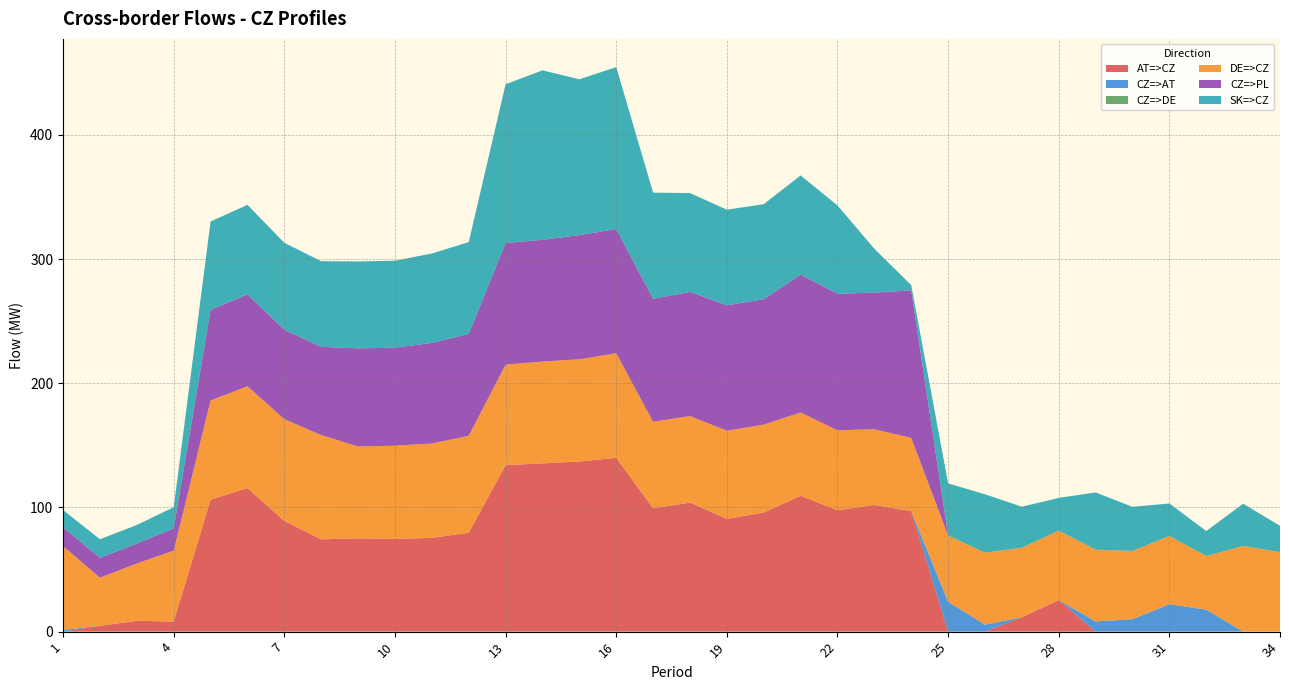

Reading left to right, transcribe all the data shown in this chart.

AT=>CZ: 0.0	4.7	8.7	8.1	106.2	115.6	89.1	74.3	75.1	74.7	75.5	79.7	134.0	135.5	137.0	140.0	99.3	103.9	90.8	95.9	109.4	97.7	102.0	97.0	0.0	0.0	11.6	25.4	0.0	0.0	0.0	0.0	0.0	0.0
CZ=>AT: 1.4	0.0	0.0	0.0	0.0	0.0	0.0	0.0	0.0	0.0	0.0	0.0	0.0	0.0	0.0	0.0	0.0	0.0	0.0	0.0	0.0	0.0	0.0	0.0	24.1	5.6	0.0	0.0	8.2	10.0	22.1	17.7	0.0	0.0
CZ=>DE: 0.0	0.0	0.0	0.0	0.0	0.0	0.0	0.0	0.0	0.0	0.0	0.0	0.0	0.0	0.0	0.0	0.0	0.0	0.0	0.0	0.0	0.0	0.0	0.0	0.0	0.0	0.0	0.0	0.0	0.0	0.0	0.0	0.0	0.0
DE=>CZ: 67.5	38.7	46.2	57.1	80.0	82.0	82.0	84.0	74.0	75.0	76.0	78.0	81.0	82.0	82.3	84.2	69.7	69.7	71.0	70.8	67.1	64.4	61.0	59.0	53.3	58.0	56.0	56.0	57.8	55.0	55.0	43.2	69.0	64.0
CZ=>PL: 15.0	16.0	16.0	18.0	73.0	74.0	72.0	71.0	79.0	79.0	81.0	82.0	98.0	98.0	100.0	100.0	99.0	100.0	101.0	101.0	111.0	110.0	110.0	118.8	0.0	0.0	0.0	0.0	0.0	0.0	0.0	0.0	0.0	0.0
SK=>CZ: 14.0	15.0	15.0	17.0	71.1	72.1	70.0	69.0	70.0	70.0	72.0	74.0	127.8	136.5	125.5	130.4	85.5	79.6	77.0	76.5	79.9	71.1	35.3	4.2	42.0	47.0	33.0	26.3	46.1	35.5	26.1	20.1	34.0	21.2